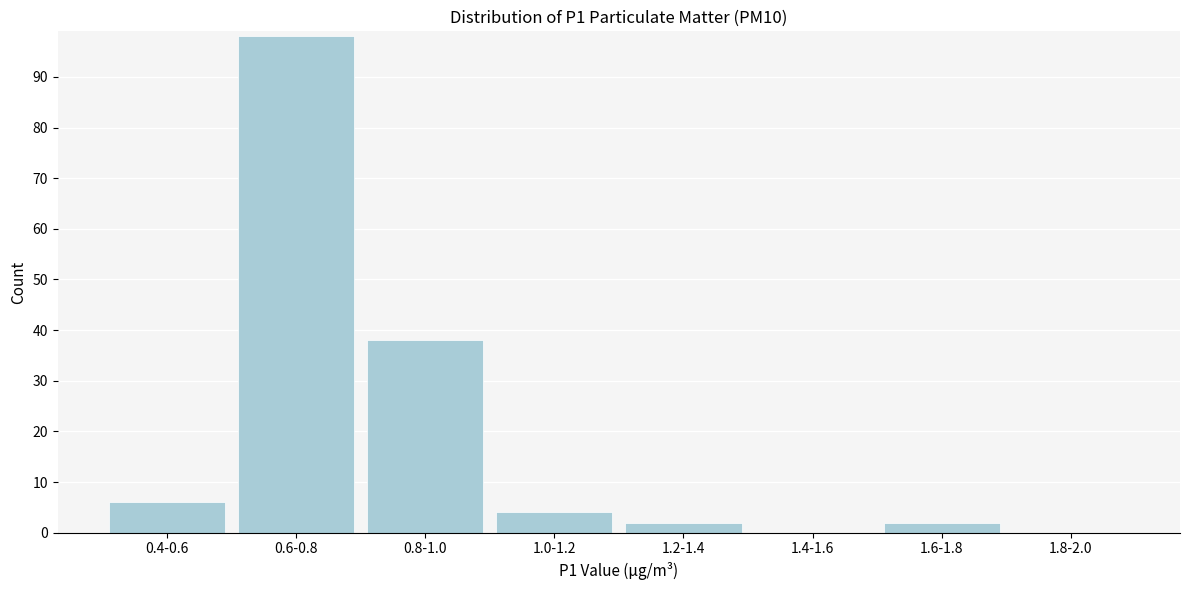

Reading left to right, what are all the values shown in this chart?

0.4-0.6=6	0.6-0.8=98	0.8-1.0=38	1.0-1.2=4	1.2-1.4=2	1.4-1.6=0	1.6-1.8=2	1.8-2.0=0